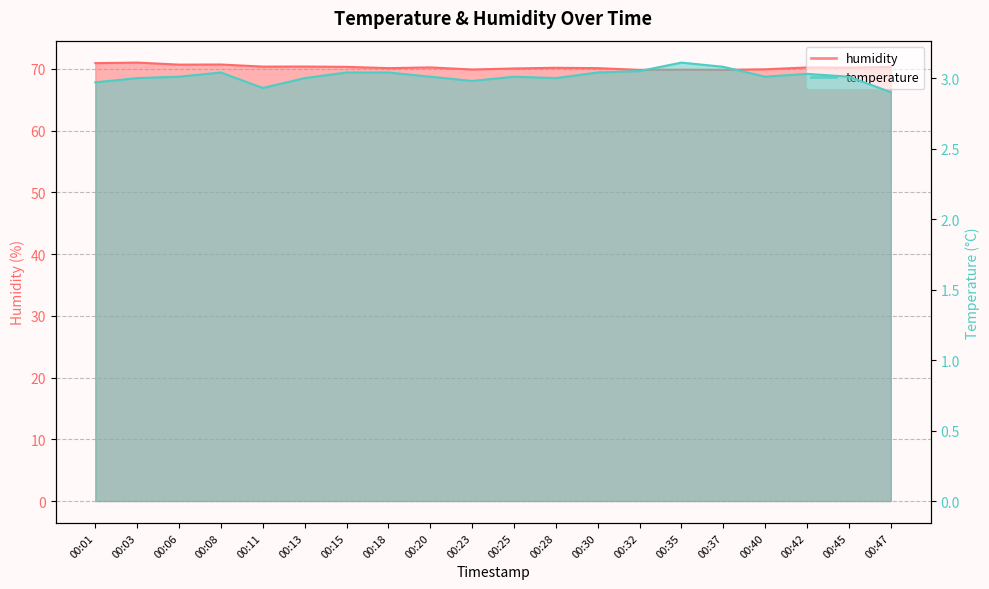

What is the average value of the humidity series?

70.3